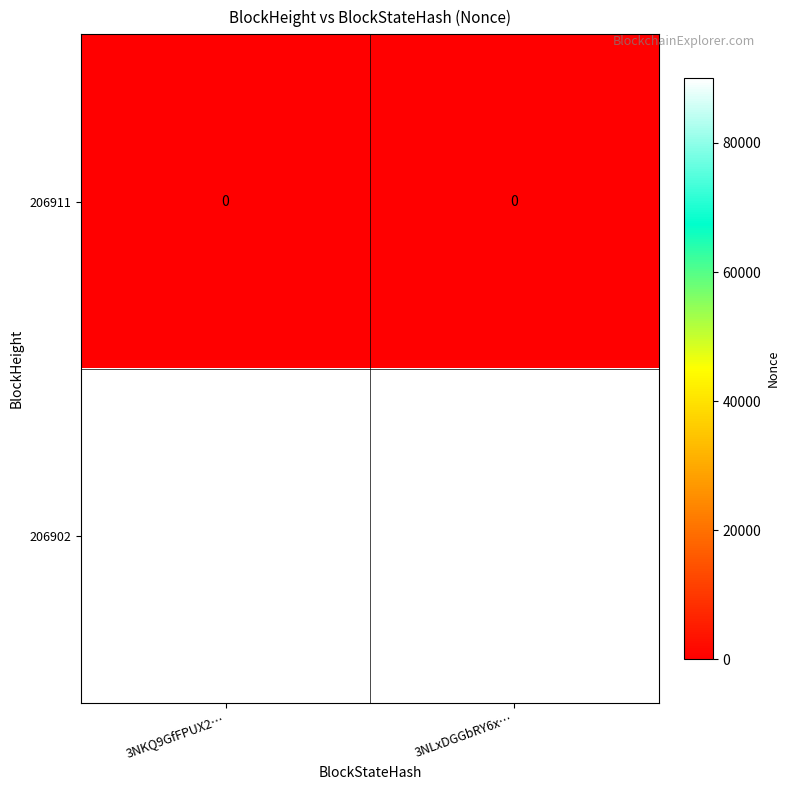

What is the maximum value for 206902?

90047